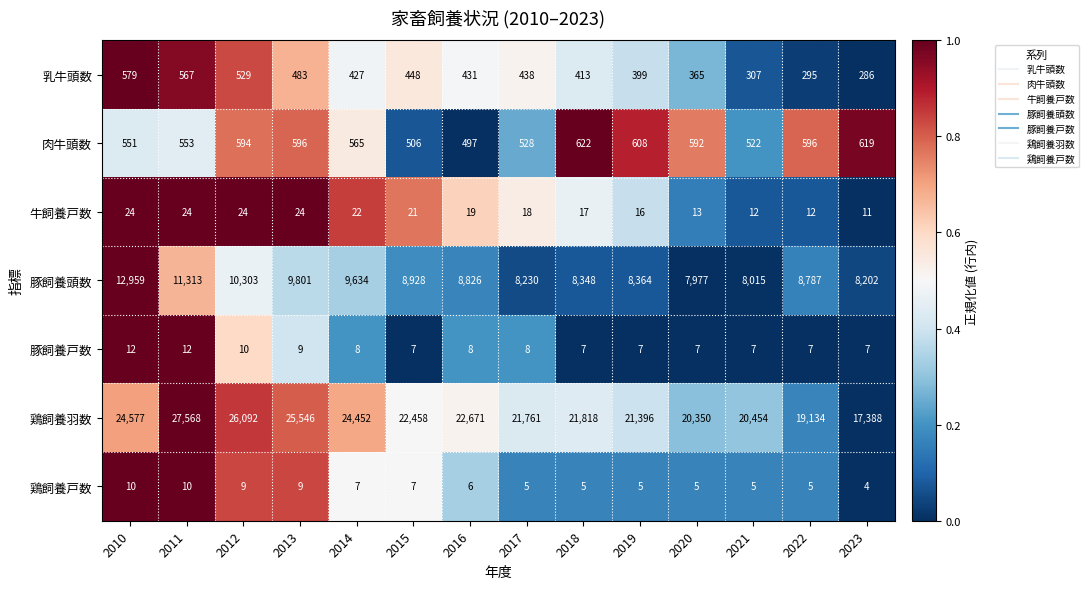

At 2012, list the series in order from smallest to largest.

鶏飼養戸数, 豚飼養戸数, 牛飼養戸数, 乳牛頭数, 肉牛頭数, 豚飼養頭数, 鶏飼養羽数